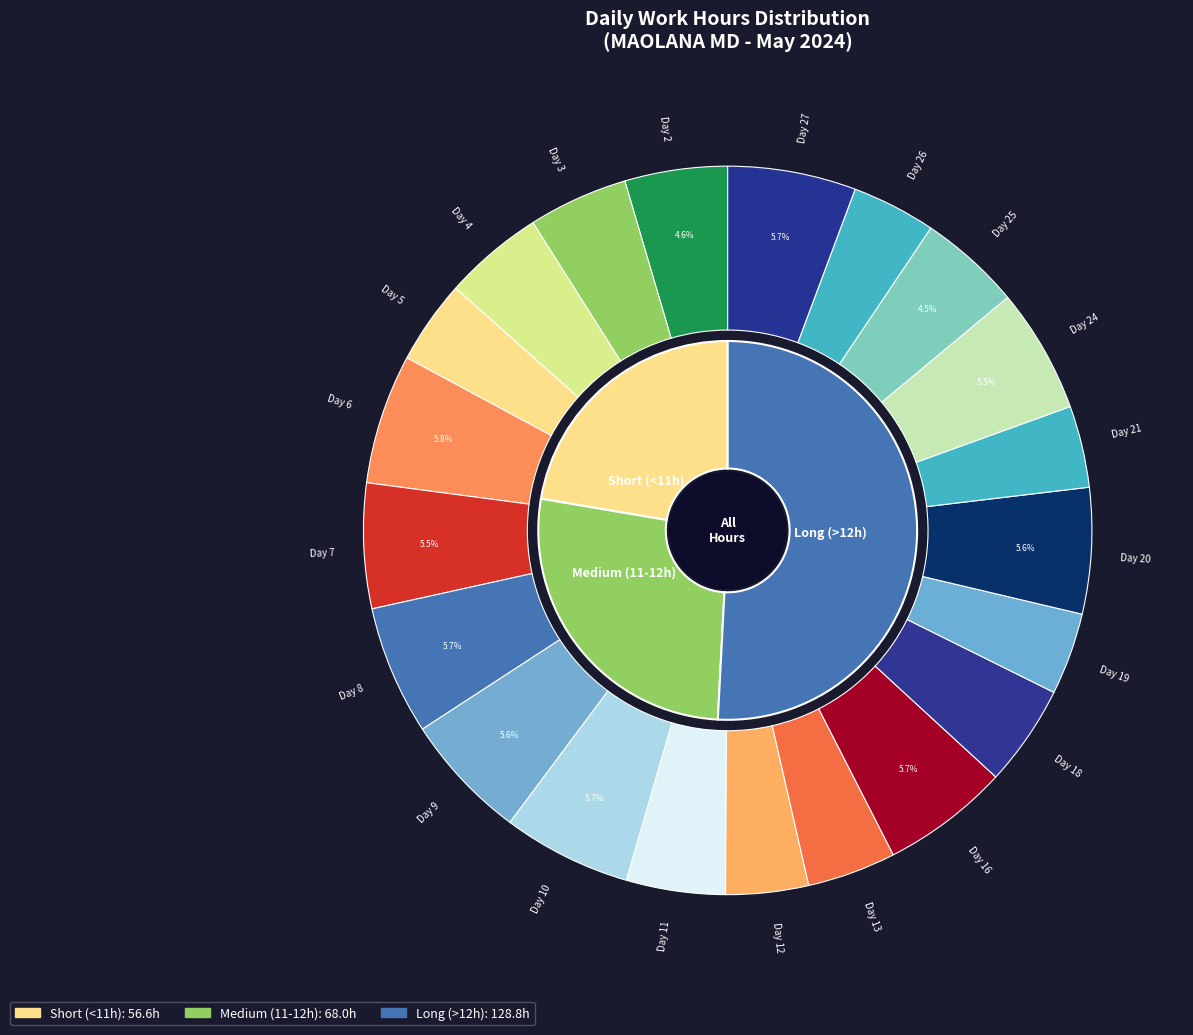

What is the change in value from Day 9 to Day 20?

-0.1